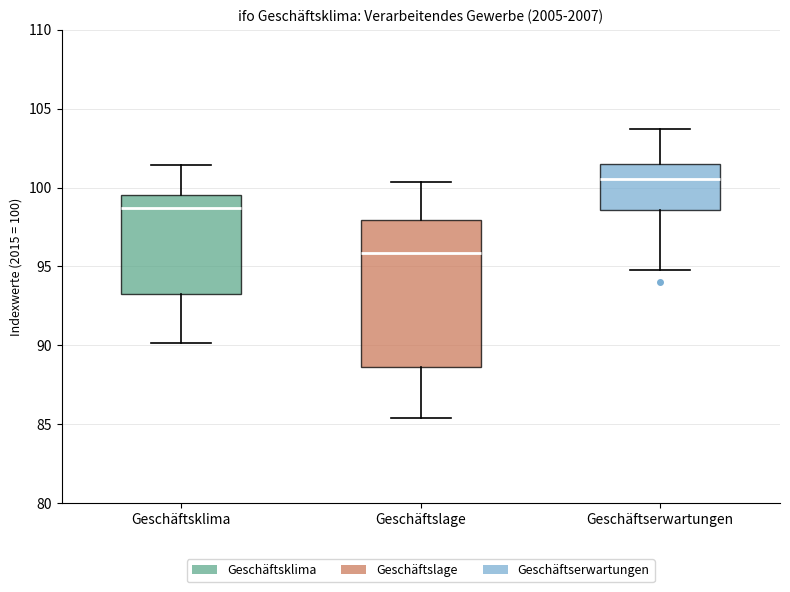

Reading left to right, transcribe this box plot: for each box, give where its median line is, the range the box spans, and where its two whiskers end, as read against the y-axis. The values are not printed on the chart, so give them approximately, as read against the axis.

Geschäftsklima: median 98.5, box 93.5 to 99.5, whiskers 90.0 to 101.5
Geschäftslage: median 96.0, box 88.5 to 98.0, whiskers 85.5 to 100.5
Geschäftserwartungen: median 100.5, box 98.5 to 101.5, whiskers 95.0 to 103.5